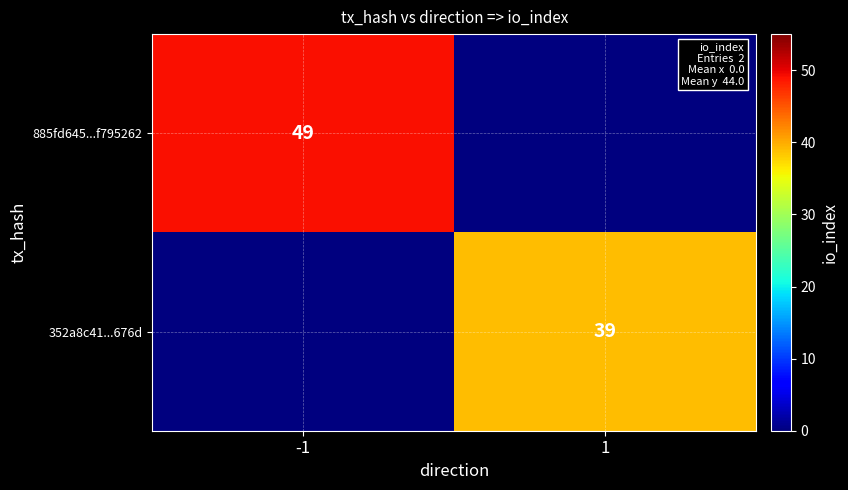

Is it true that 352a8c41...676d equals 67 at 1?

False